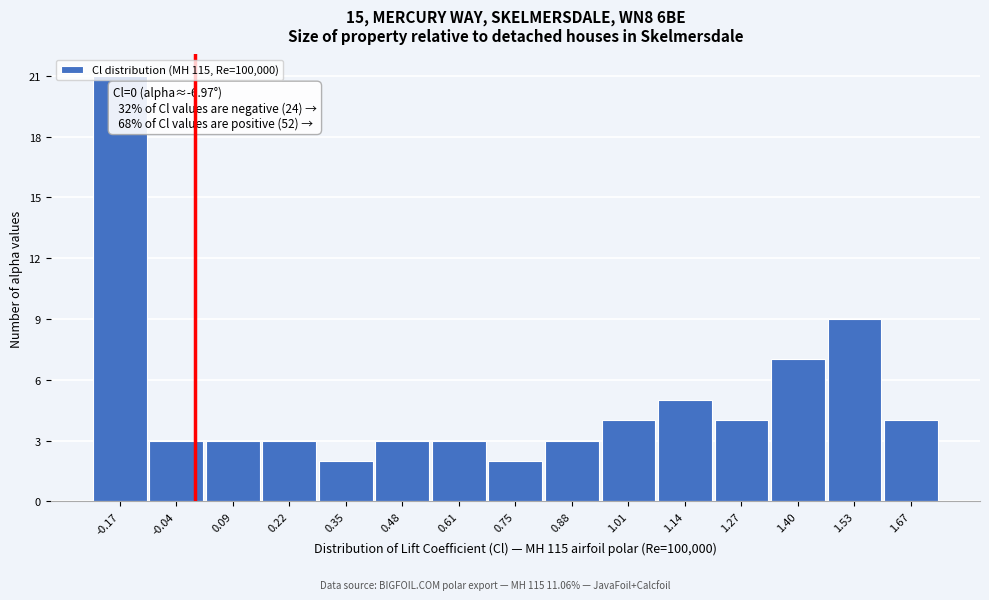

Which range on the x-axis has the tallest bar?

-0.24 to -0.10